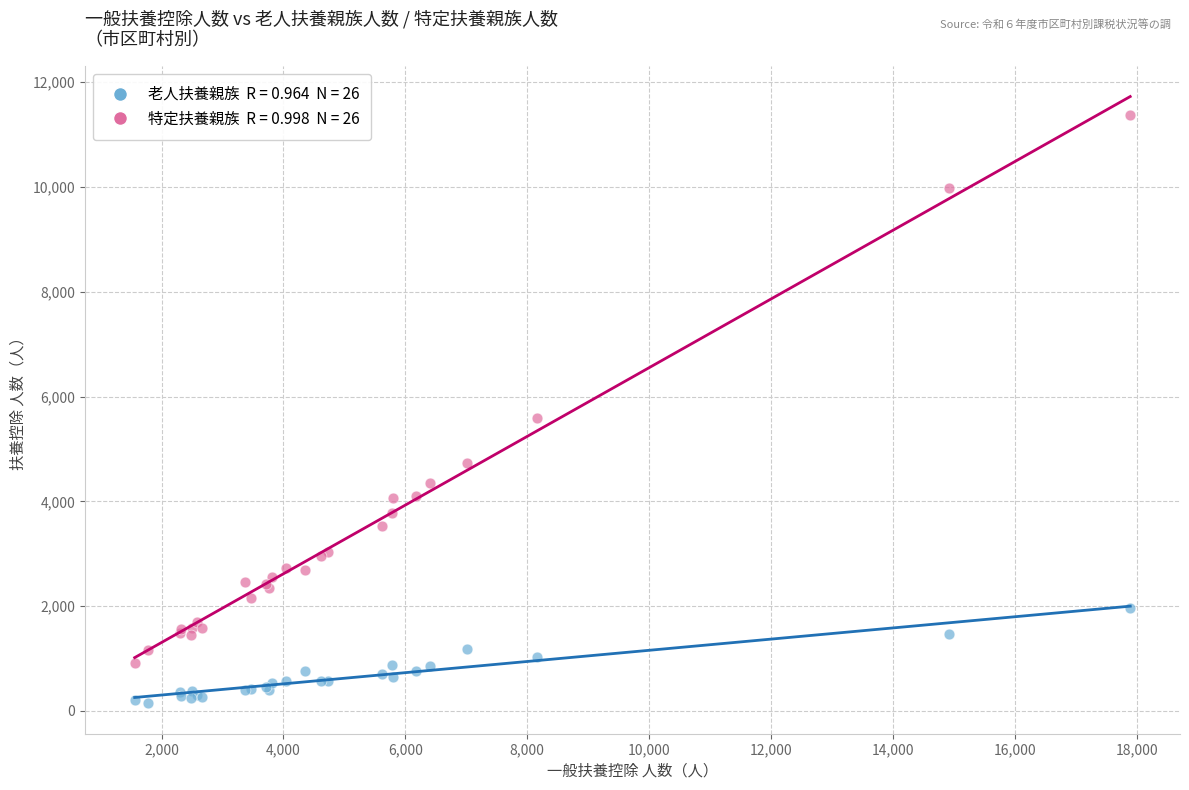

Across all series, what Y value is closest to 5757?

5594